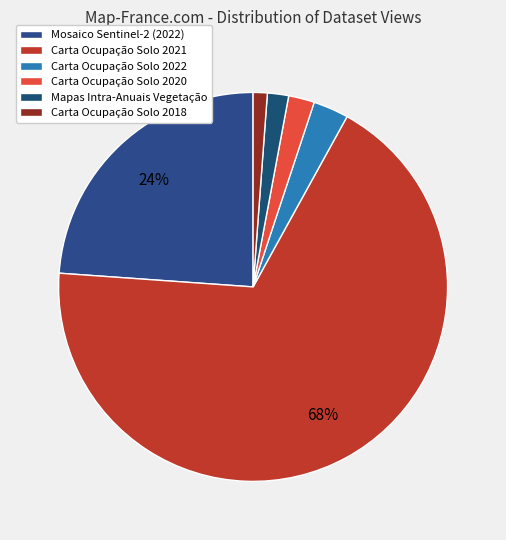

To the nearest percent, what percentage of the pie is Carta Ocupação Solo 2021?

68%